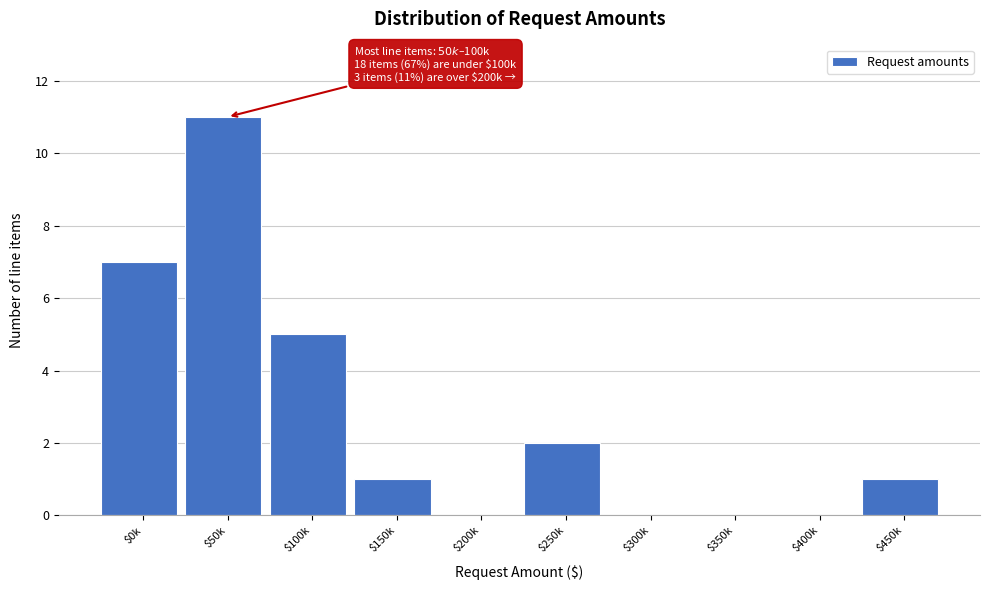

Which label corresponds to the largest value in the chart?

$50k